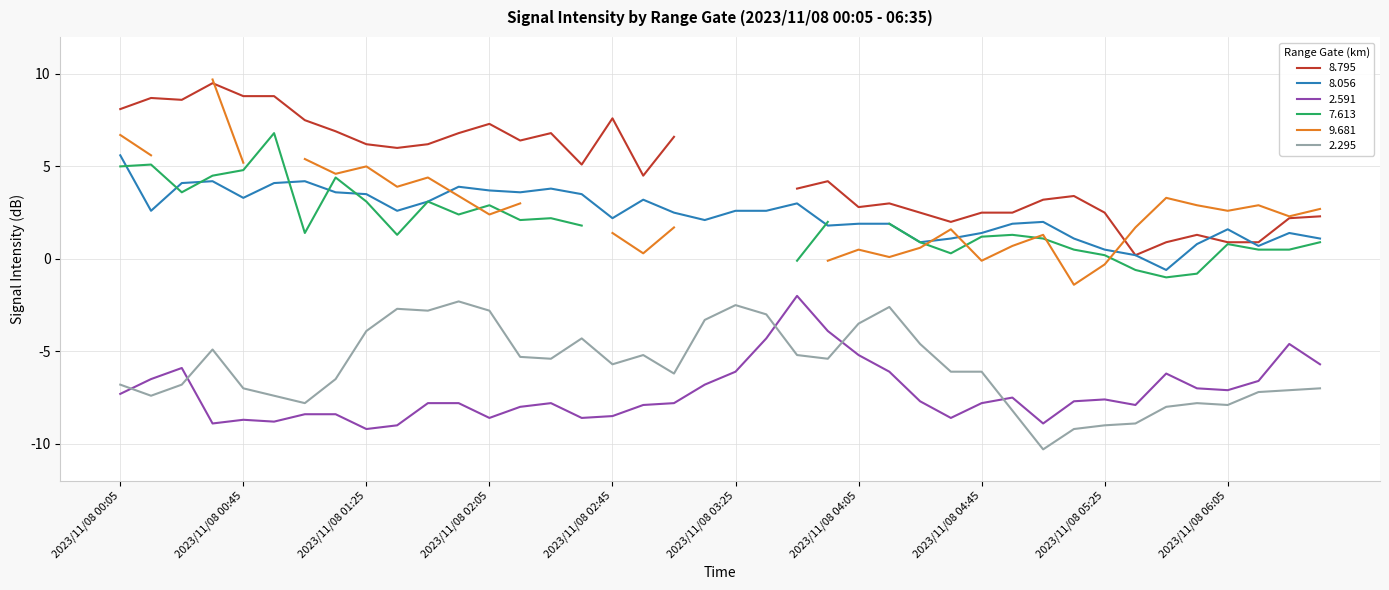

Between 2023/11/08 00:25 and 2023/11/08 04:25, which is larger?

2023/11/08 00:25